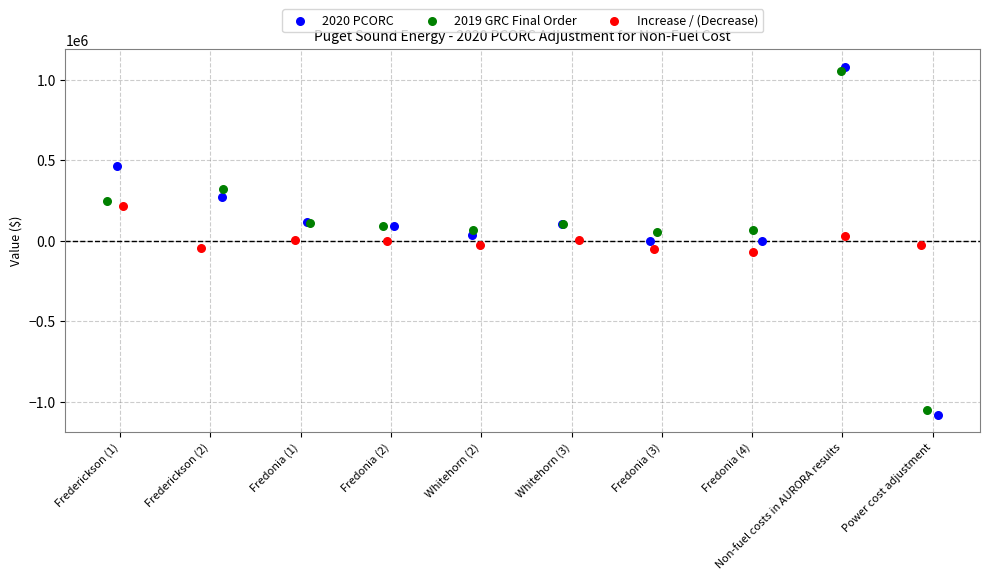

Which series has the largest Y range (max minus min)?

2020 PCORC